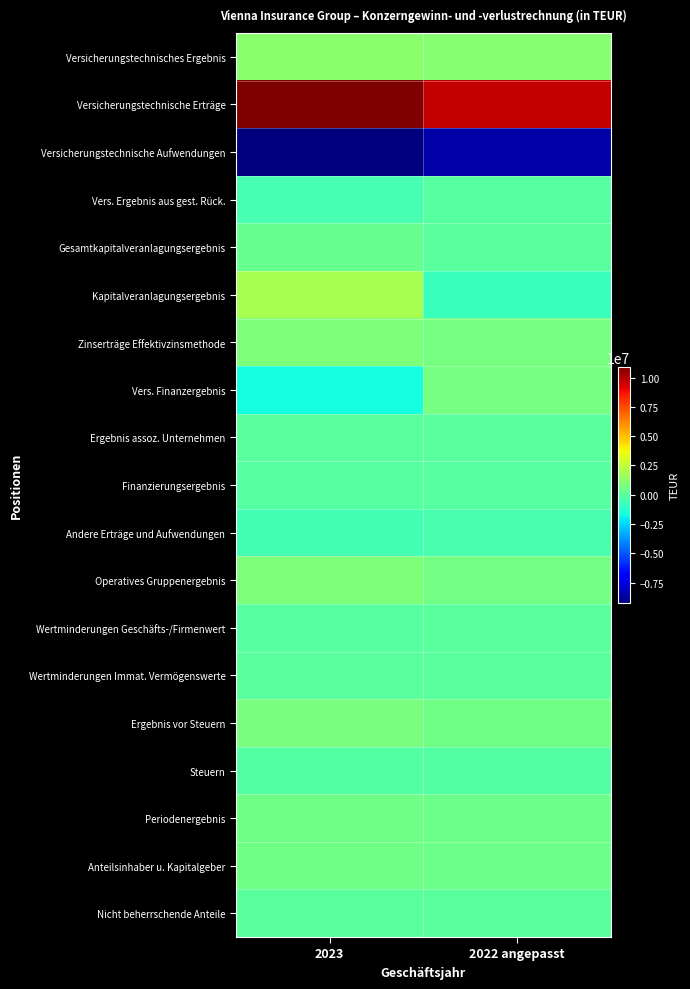

Reading left to right, list all the values displayed in this chart.

Versicherungstechnisches Ergebnis: 2023=1208099	2022 angepasst=1138802
Versicherungstechnische Erträge: 2023=10921825	2022 angepasst=9737647
Versicherungstechnische Aufwendungen: 2023=-9265299	2022 angepasst=-8525826
Vers. Ergebnis aus gest. Rück.: 2023=-448427	2022 angepasst=-73019
Gesamtkapitalveranlagungsergebnis: 2023=284255	2022 angepasst=-12214
Kapitalveranlagungsergebnis: 2023=1893068	2022 angepasst=-809696
Zinserträge Effektivzinsmethode: 2023=895801	2022 angepasst=714897
Vers. Finanzergebnis: 2023=-1657123	2022 angepasst=741393
Ergebnis assoz. Unternehmen: 2023=16466	2022 angepasst=18287
Finanzierungsergebnis: 2023=-98492	2022 angepasst=-86146
Andere Erträge und Aufwendungen: 2023=-517872	2022 angepasst=-406677
Operatives Gruppenergebnis: 2023=875990	2022 angepasst=633765
Wertminderungen Geschäfts-/Firmenwert: 2023=-75639	2022 angepasst=-26361
Wertminderungen Immat. Vermögenswerte: 2023=-27662	2022 angepasst=-21707
Ergebnis vor Steuern: 2023=772689	2022 angepasst=585697
Steuern: 2023=-196443	2022 angepasst=-121694
Periodenergebnis: 2023=576246	2022 angepasst=464003
Anteilsinhaber u. Kapitalgeber: 2023=558979	2022 angepasst=472337
Nicht beherrschende Anteile: 2023=17267	2022 angepasst=-8334